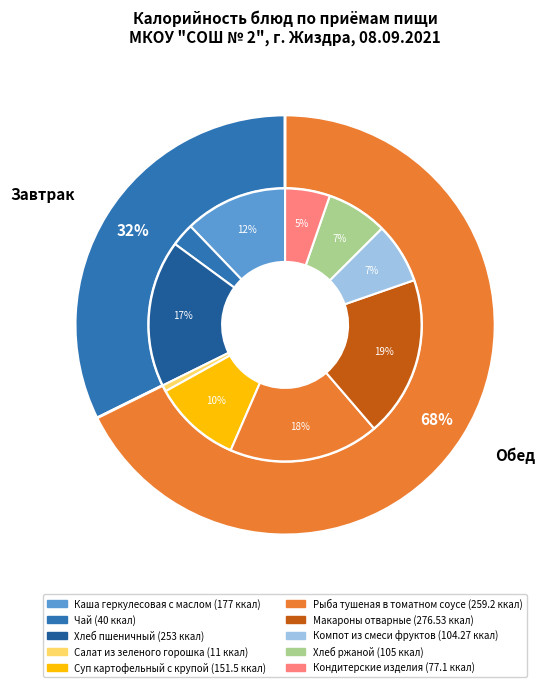

Count the number of slices in the pie.

10